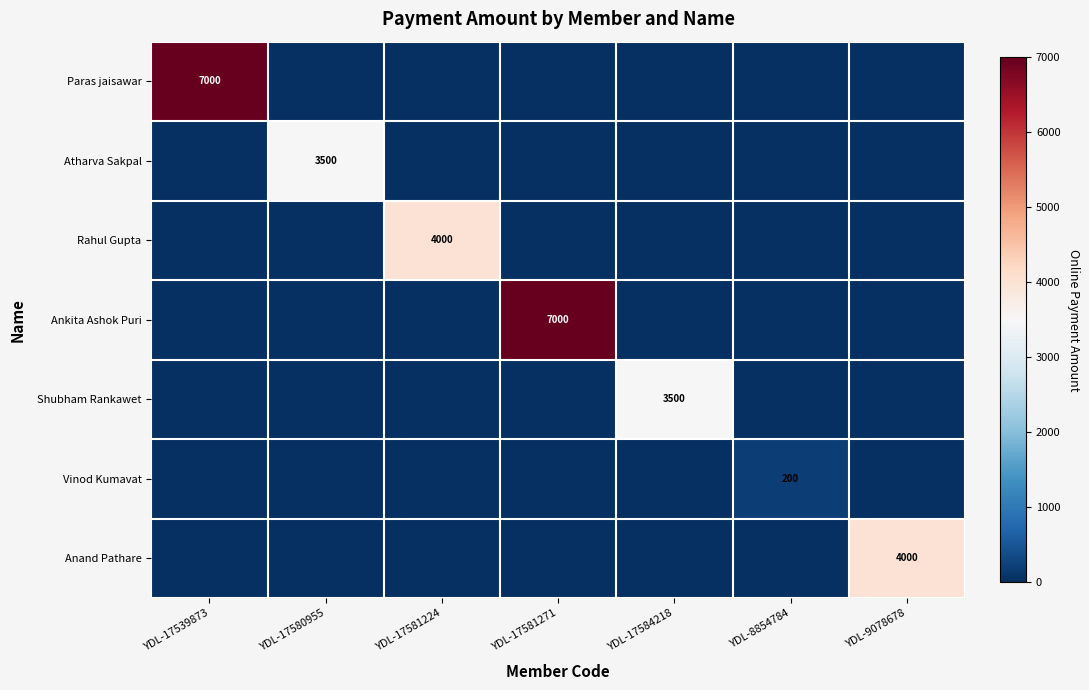

At which category is the sum across all series the highest?

YDL-17539873